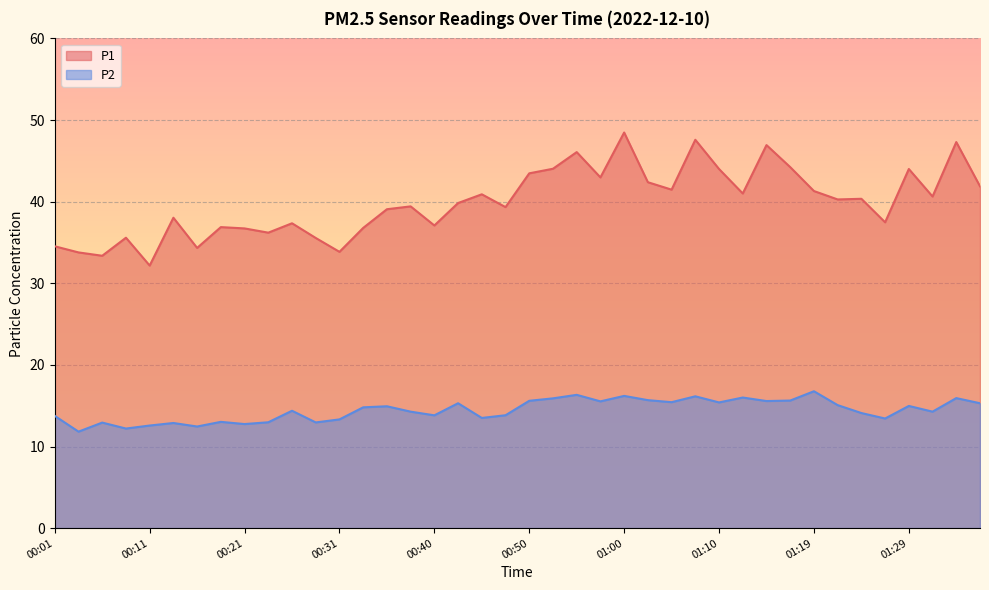

True or false: P1 and P2 cross at least once.

False